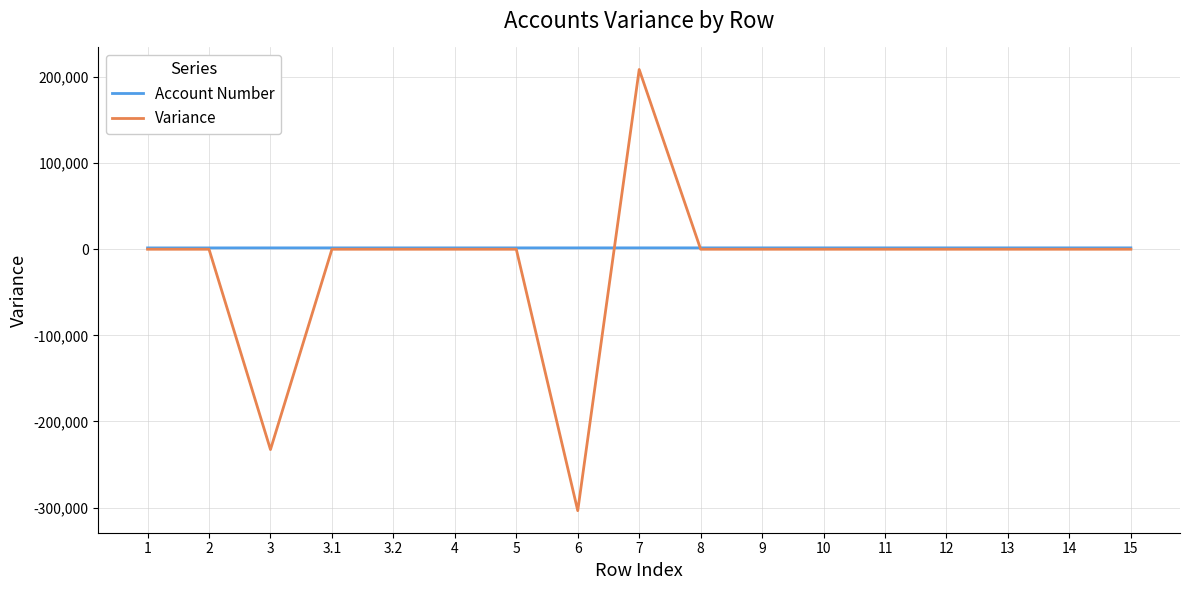

What is the minimum value shown in the chart?

-303623.0